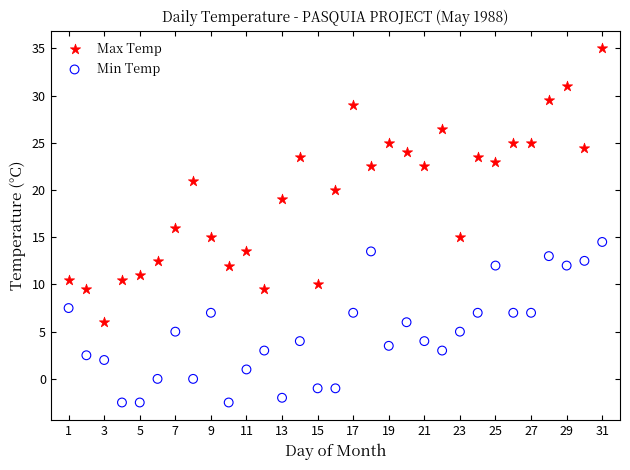

What are all the series names shown in the legend?

Max Temp, Min Temp